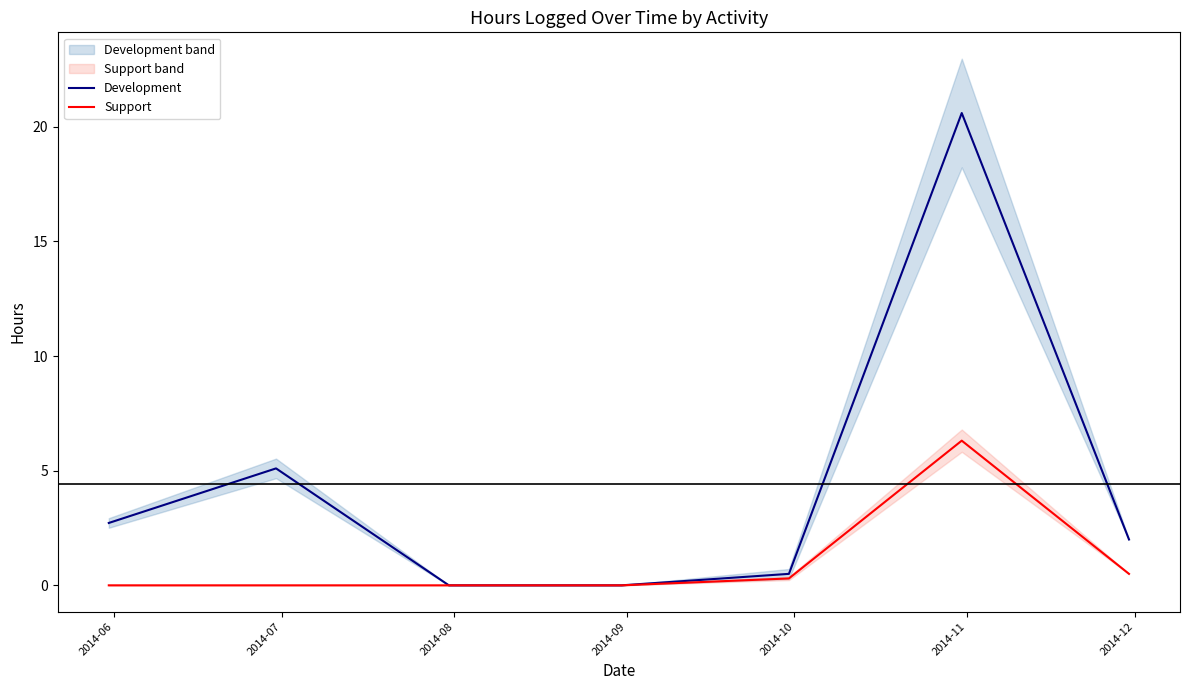

What is the maximum value for Development?

20.6